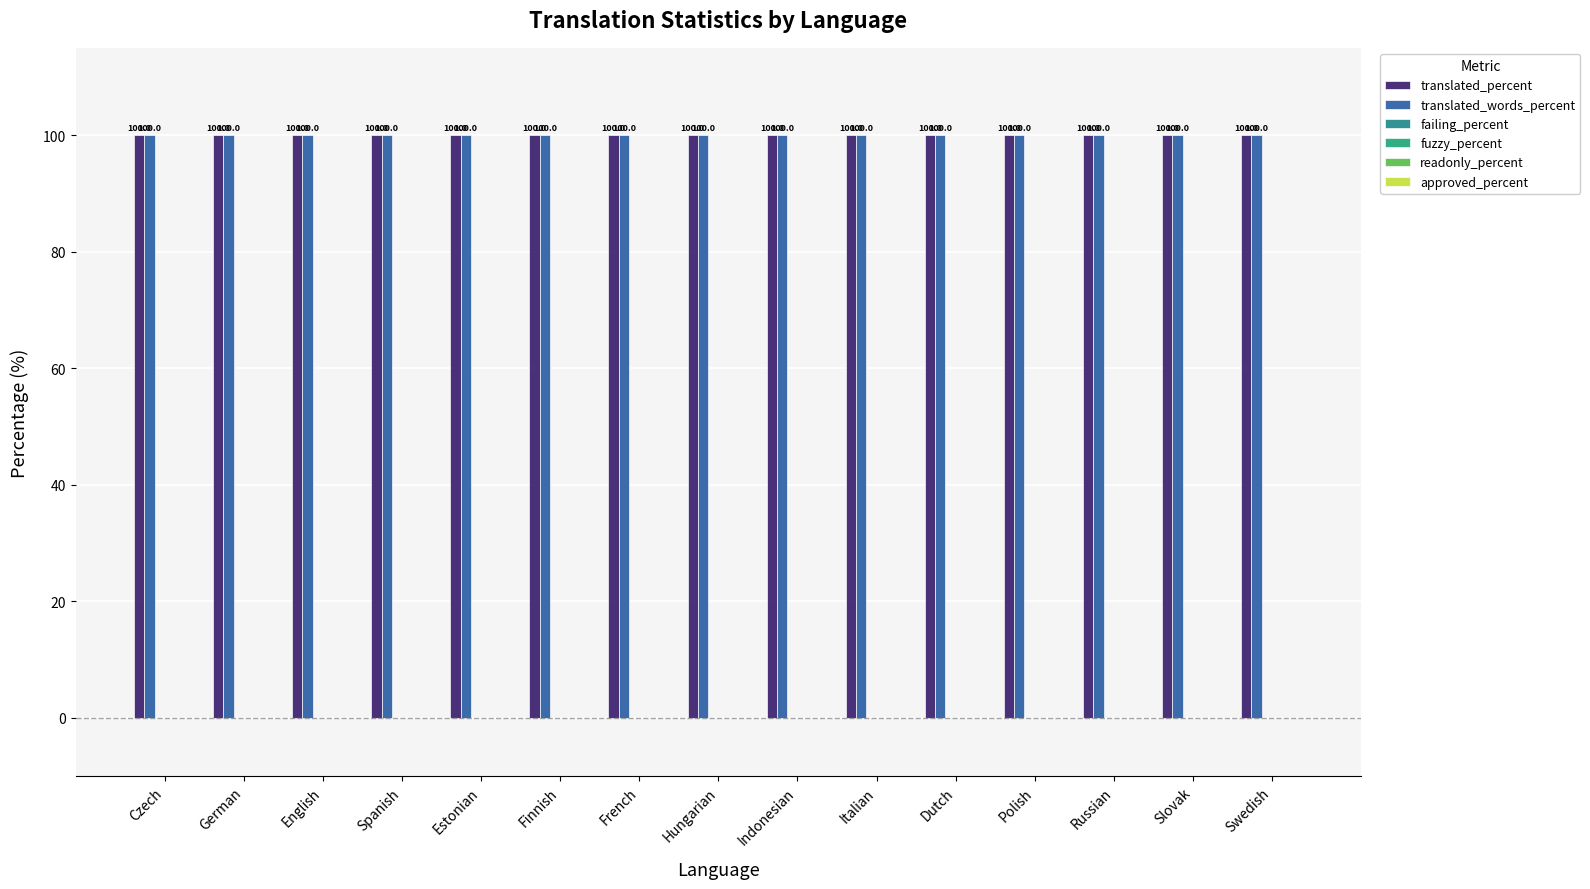

What position from the right is Slovak?

2